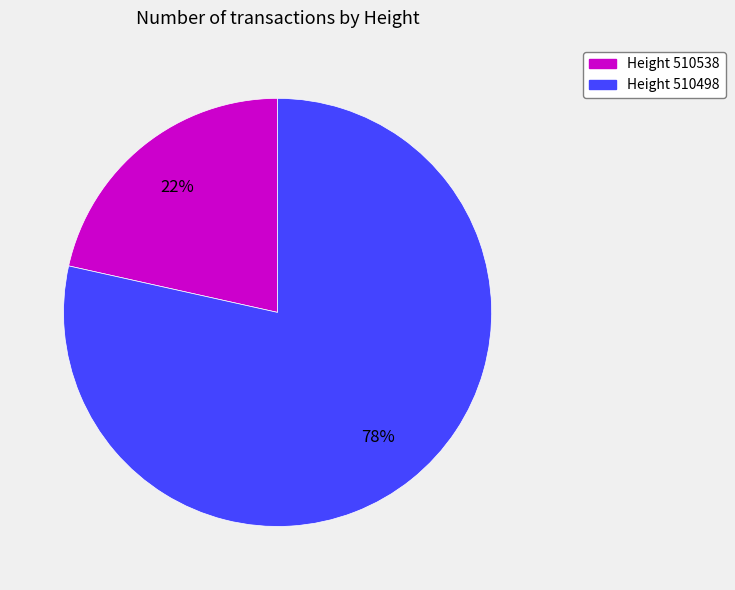

To the nearest percent, what is the average slice percentage?

50%